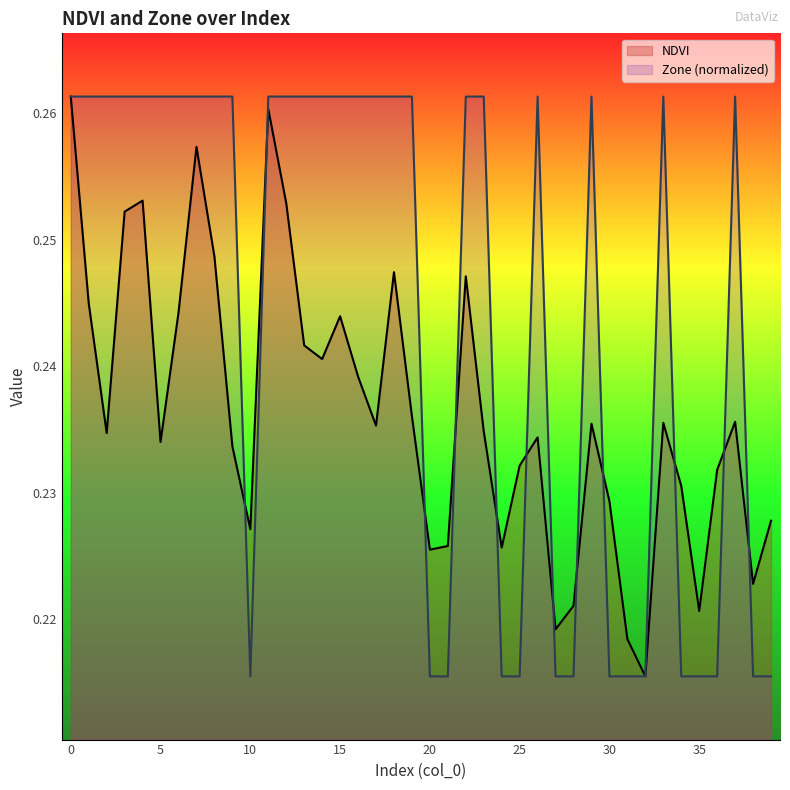

What is the approximate value of NDVI at 4?

0.3